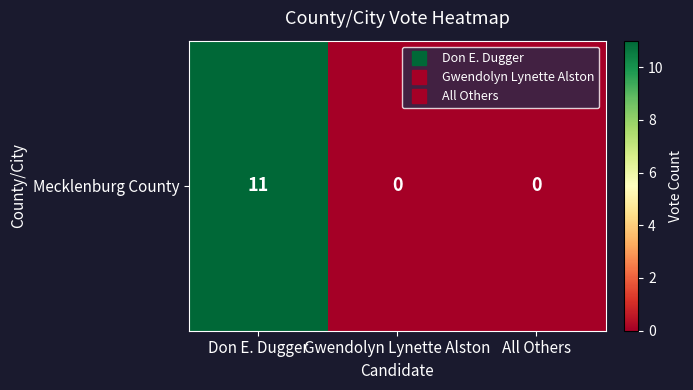

Reading right to left, what are all the values shown in this chart?

0	0	11